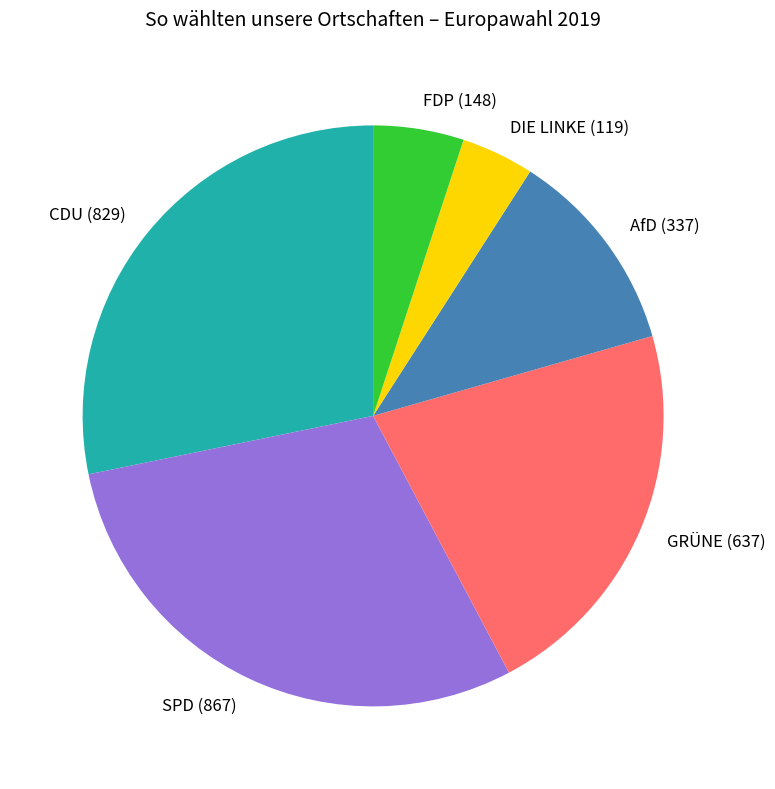

Is there a majority slice in this chart?

No